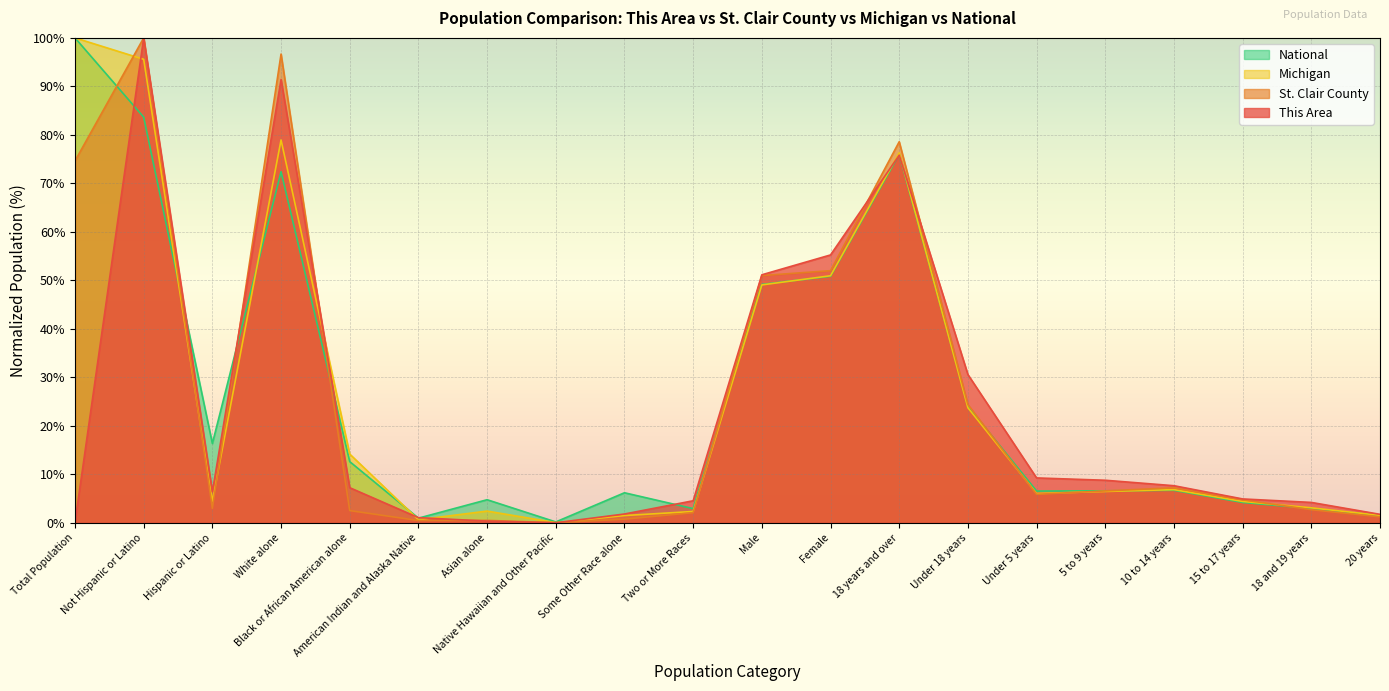

Reading right to left, extract all data points from this chart.

This Area: 1.7	4.2	4.9	7.6	8.8	9.2	30.6	75.8	55.2	51.1	4.5	1.8	0.0	0.3	1.1	7.2	91.4	6.4	100.0	0.1
St. Clair County: 1.2	2.7	4.7	7.2	6.6	5.9	24.4	78.6	52.0	51.0	2.1	0.7	0.0	0.5	0.5	2.5	96.7	3.0	100.0	74.6
Michigan: 1.5	3.1	4.4	6.8	6.5	6.0	23.7	76.3	50.9	49.1	2.3	1.5	0.0	2.4	0.6	14.2	78.9	4.4	95.6	100.0
National: 1.5	2.9	4.2	6.7	6.6	6.5	24.0	76.0	50.8	49.2	2.9	6.2	0.2	4.8	0.9	12.6	72.4	16.3	83.7	100.0